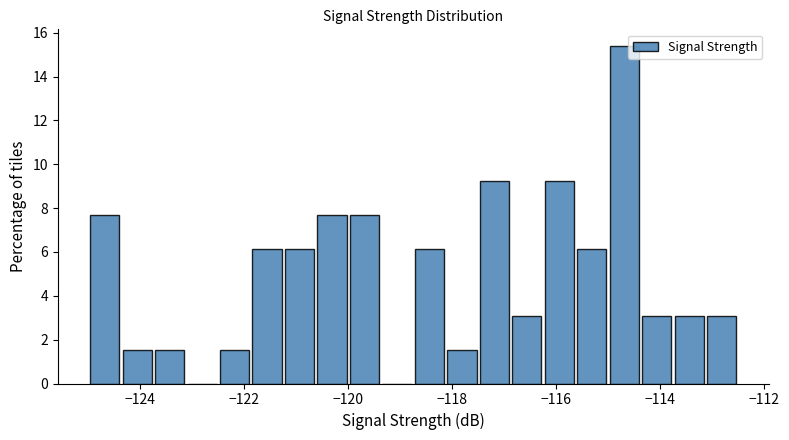

Read against the x-axis, roughly where is the centre of the tallest bar?

-114.6